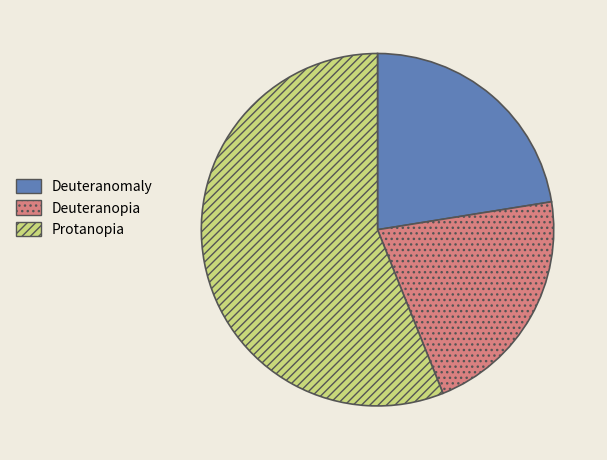

How many segments does this pie chart have?

3